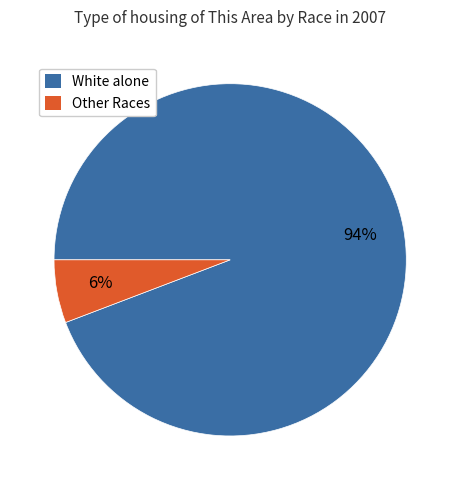

To the nearest percent, what is the difference between the largest and smallest slice percentages?

88%